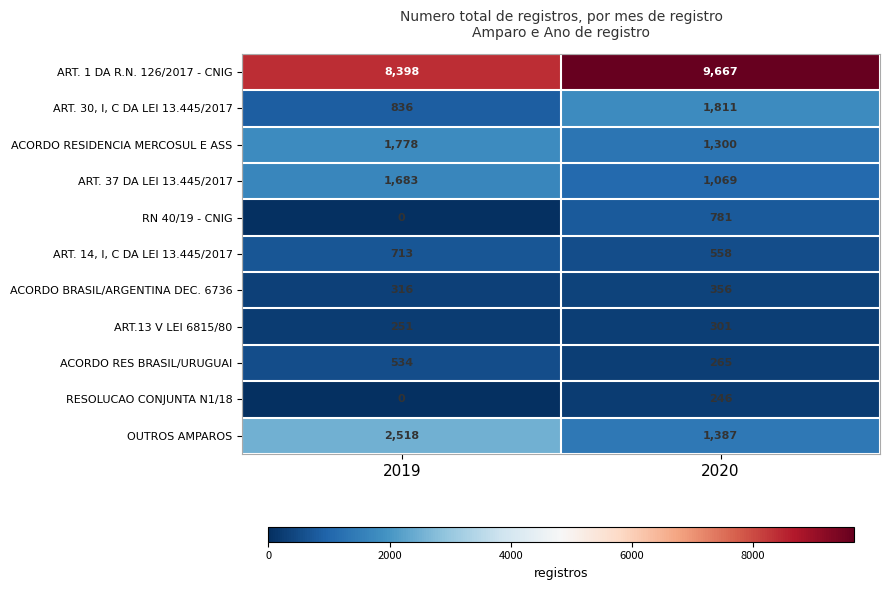

Reading left to right, list all the values displayed in this chart.

ART. 1 DA R.N. 126/2017 - CNIG: 8398	9667
ART. 30, I, C DA LEI 13.445/2017: 836	1811
ACORDO RESIDENCIA MERCOSUL E ASS: 1778	1300
ART. 37 DA LEI 13.445/2017: 1683	1069
RN 40/19 - CNIG: 0	781
ART. 14, I, C DA LEI 13.445/2017: 713	558
ACORDO BRASIL/ARGENTINA DEC. 6736: 316	356
ART.13 V LEI 6815/80: 251	301
ACORDO RES BRASIL/URUGUAI: 534	265
RESOLUCAO CONJUNTA N1/18: 0	246
OUTROS AMPAROS: 2518	1387